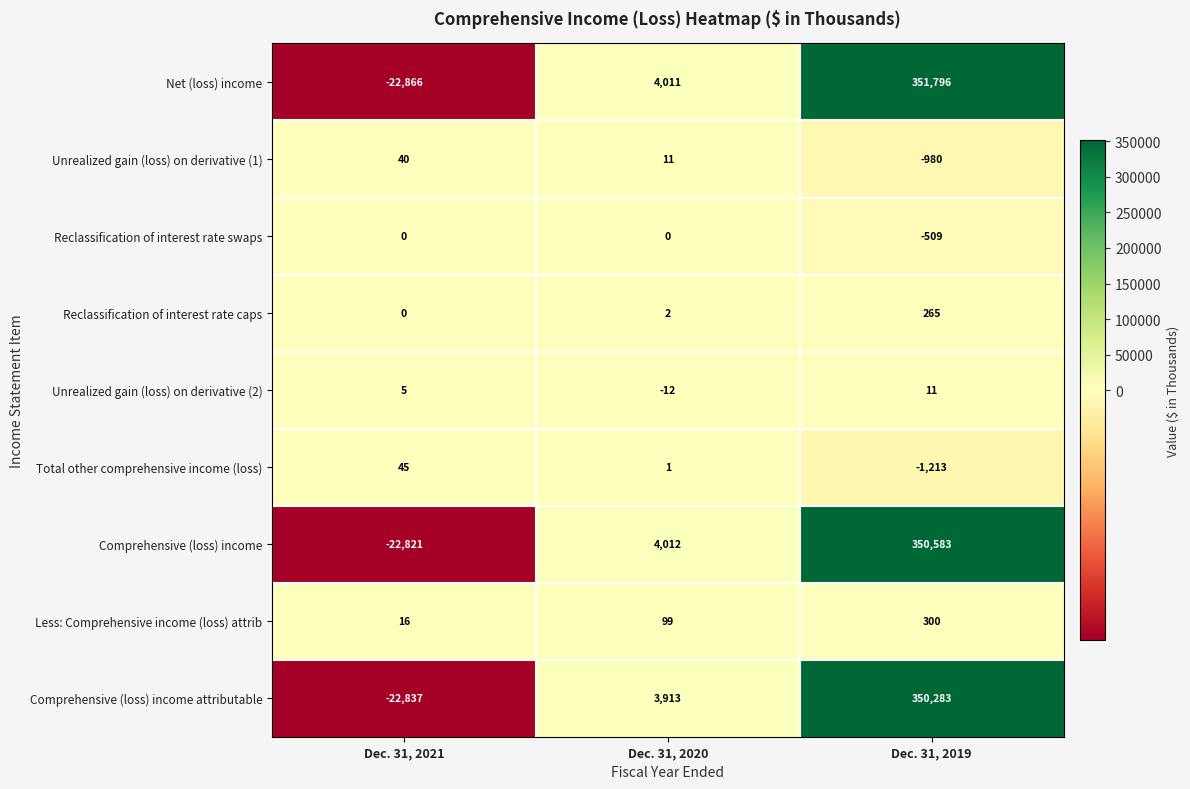

Reading left to right, list all the values displayed in this chart.

Net (loss) income: -22866	4011	351796
Unrealized gain (loss) on derivative (1): 40	11	-980
Reclassification of interest rate swaps: 0	0	-509
Reclassification of interest rate caps: 0	2	265
Unrealized gain (loss) on derivative (2): 5	-12	11
Total other comprehensive income (loss): 45	1	-1213
Comprehensive (loss) income: -22821	4012	350583
Less: Comprehensive income (loss) attrib: 16	99	300
Comprehensive (loss) income attributable: -22837	3913	350283